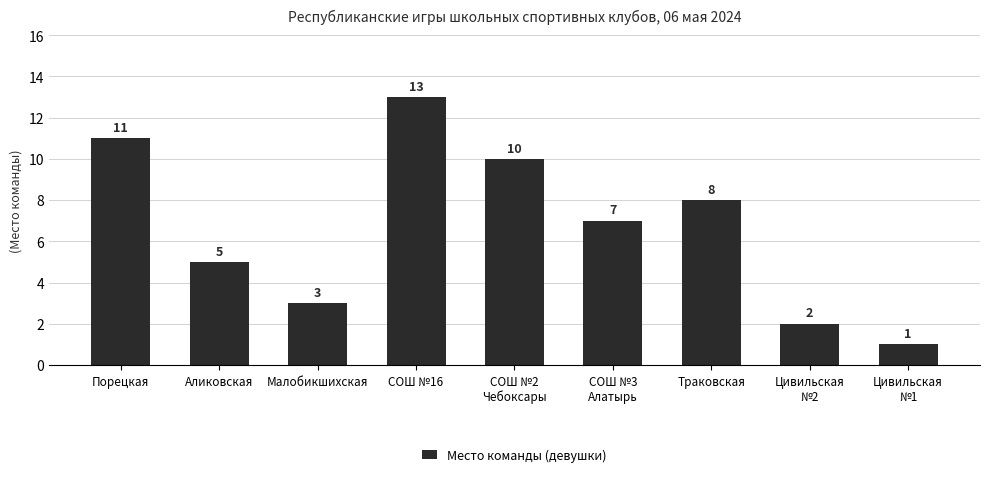

What value does the data have at Порецкая, to the nearest 5?

10